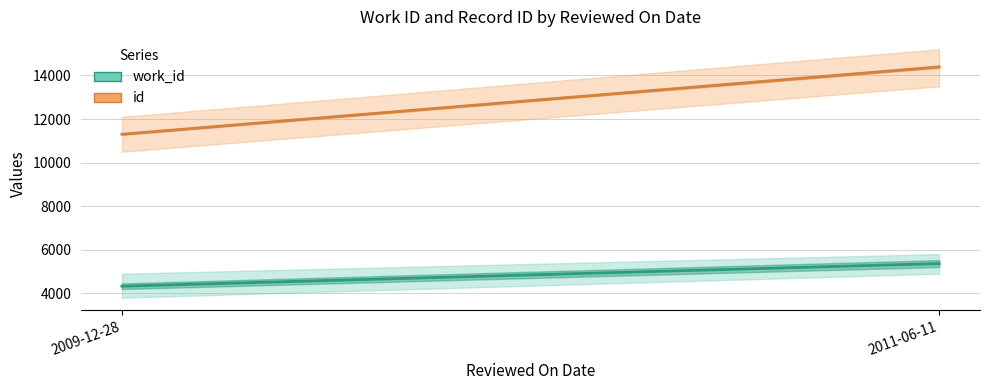

Rank the series by their average value, from lowest to highest.

work_id, id